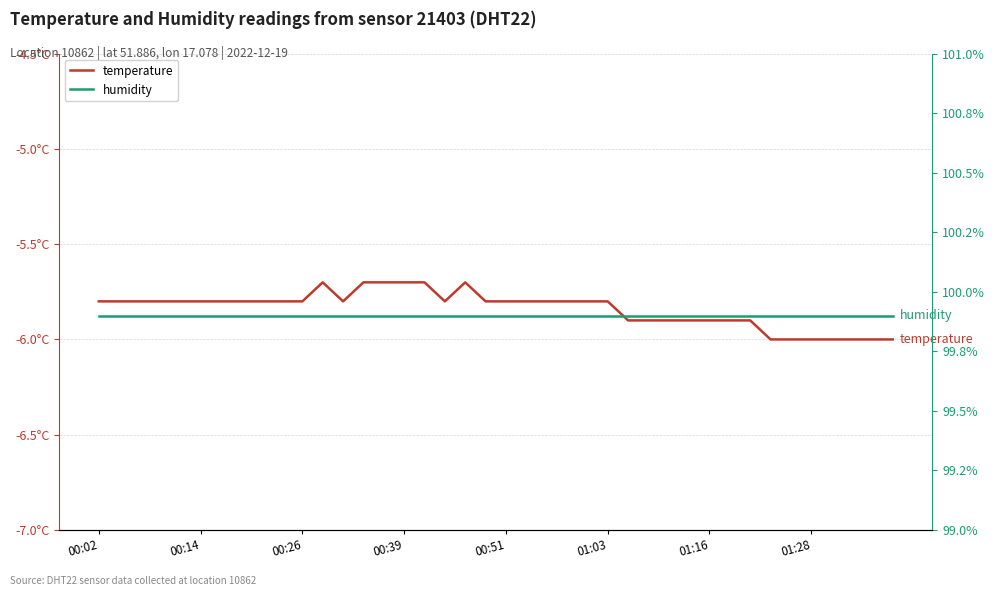

At how many categories does at least one series exceed 18?

40